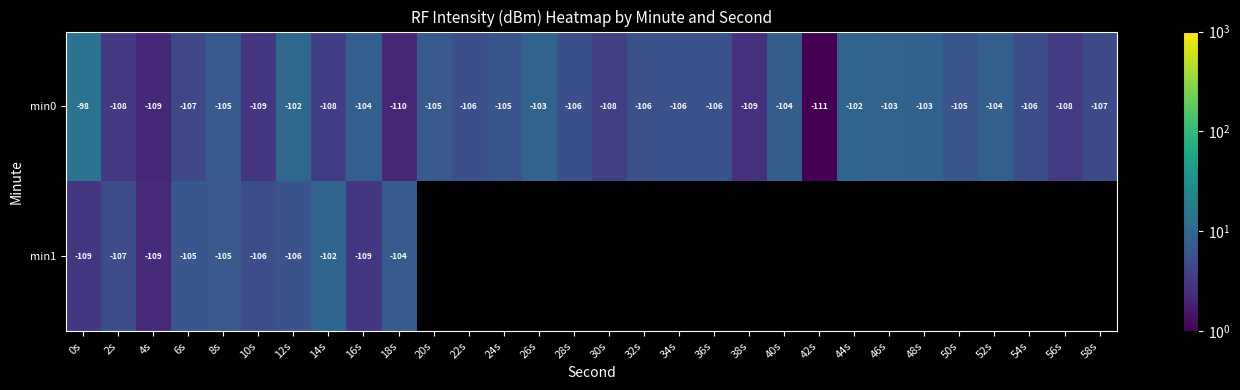

At how many categories does at least one series exceed 8?

8